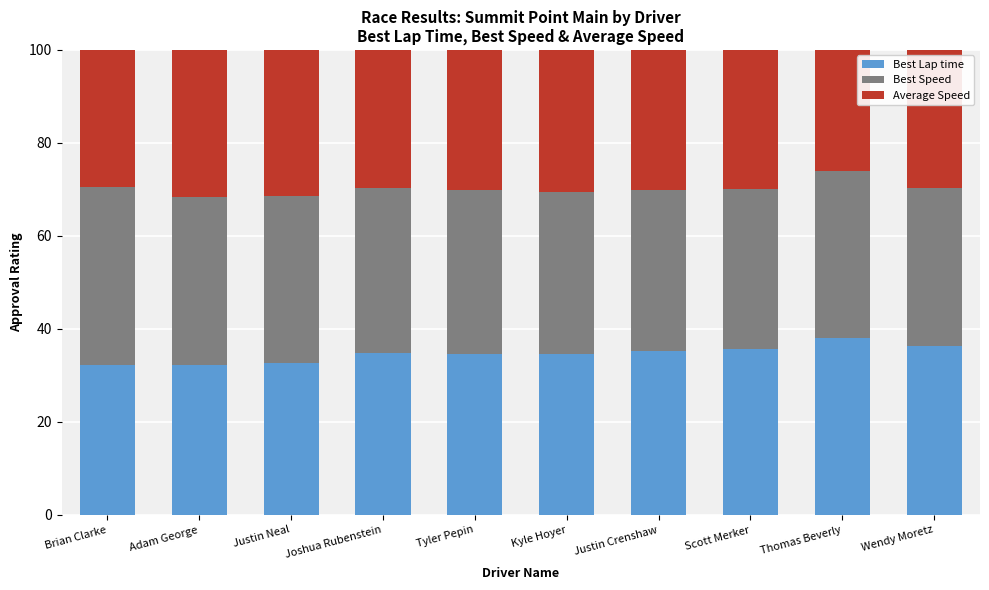

What is the minimum value for Best Lap time?

32.2